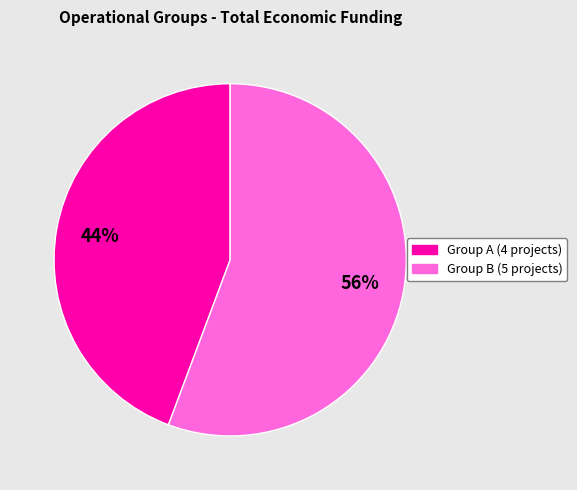

How many slices are in this pie chart?

2